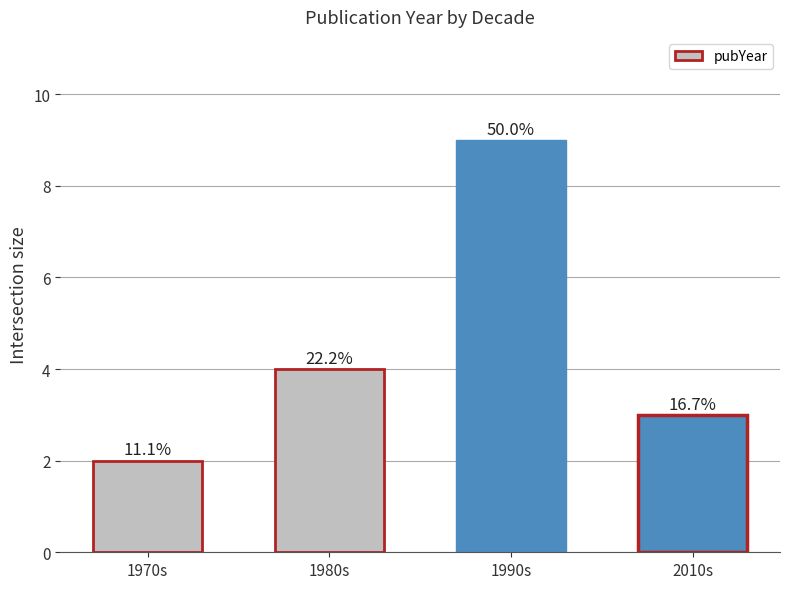

List the labels in order of value, smallest first.

1970s, 2010s, 1980s, 1990s